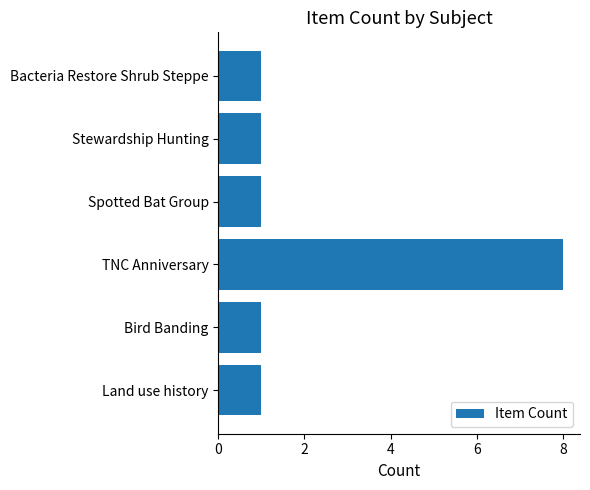

What is the greatest value displayed?

8